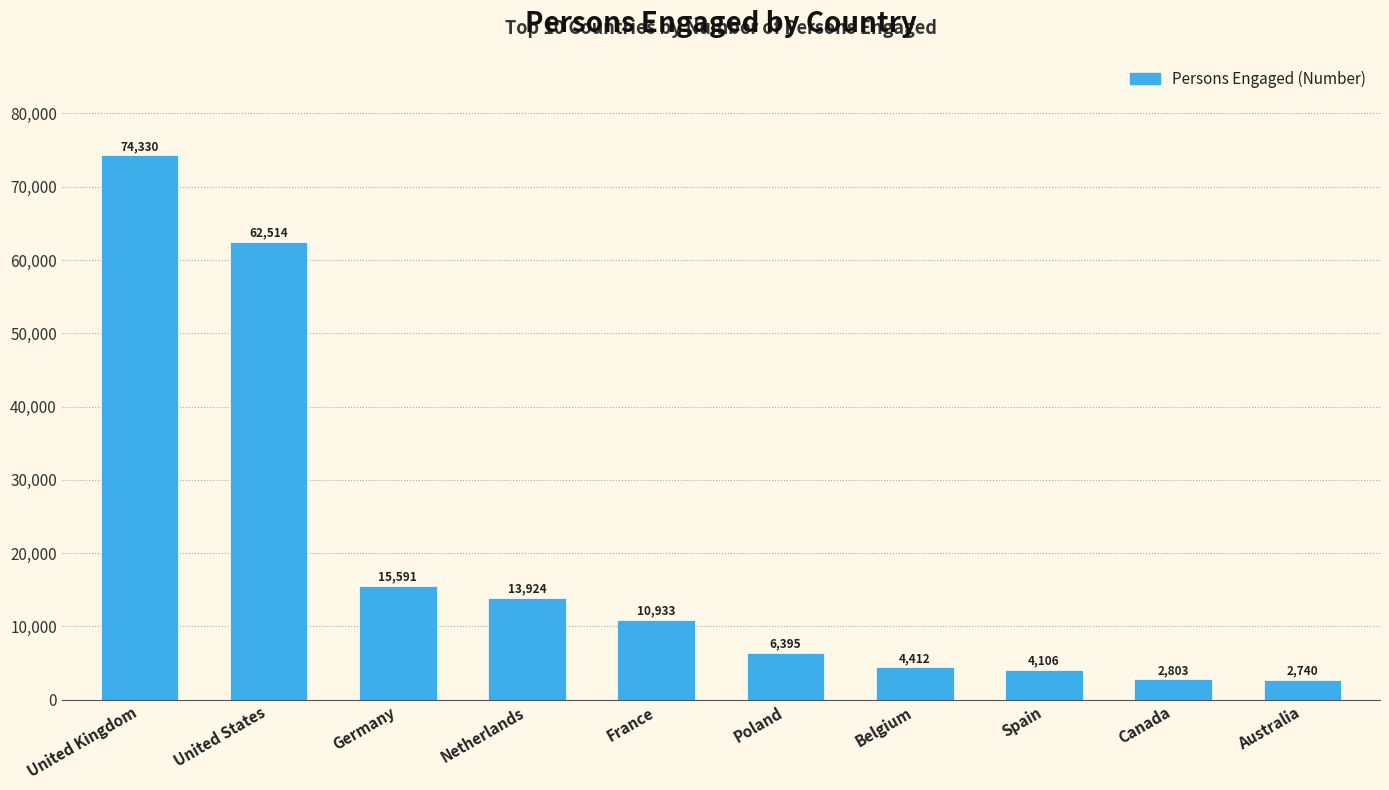

Count the number of data series in this chart.

1